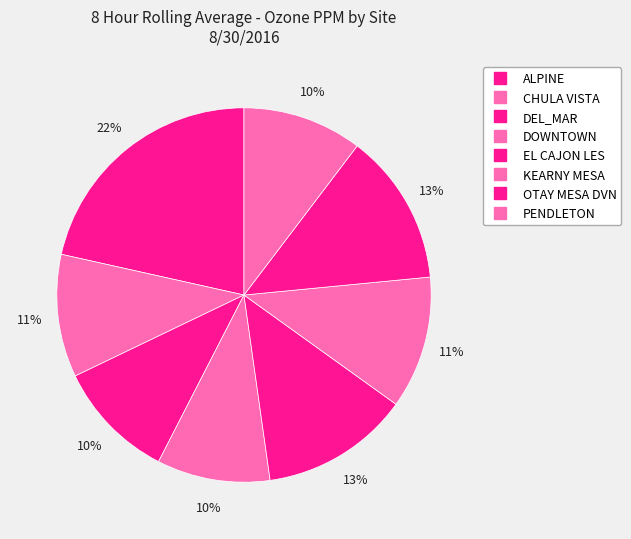

Does any single category account for the majority?

No